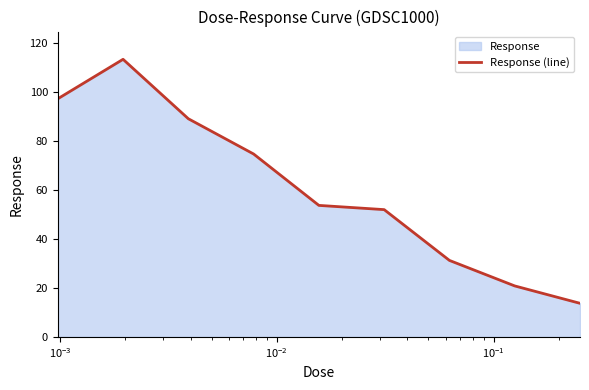

Does the chart have visible grid lines?

No